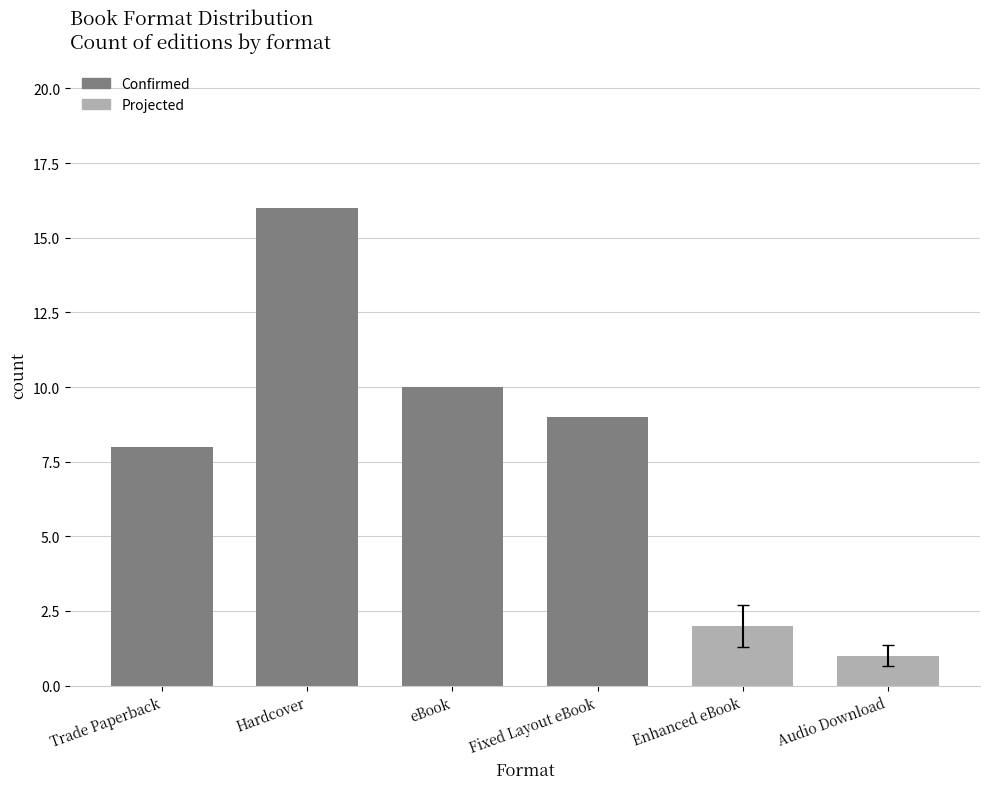

How many bars are there in total?

6